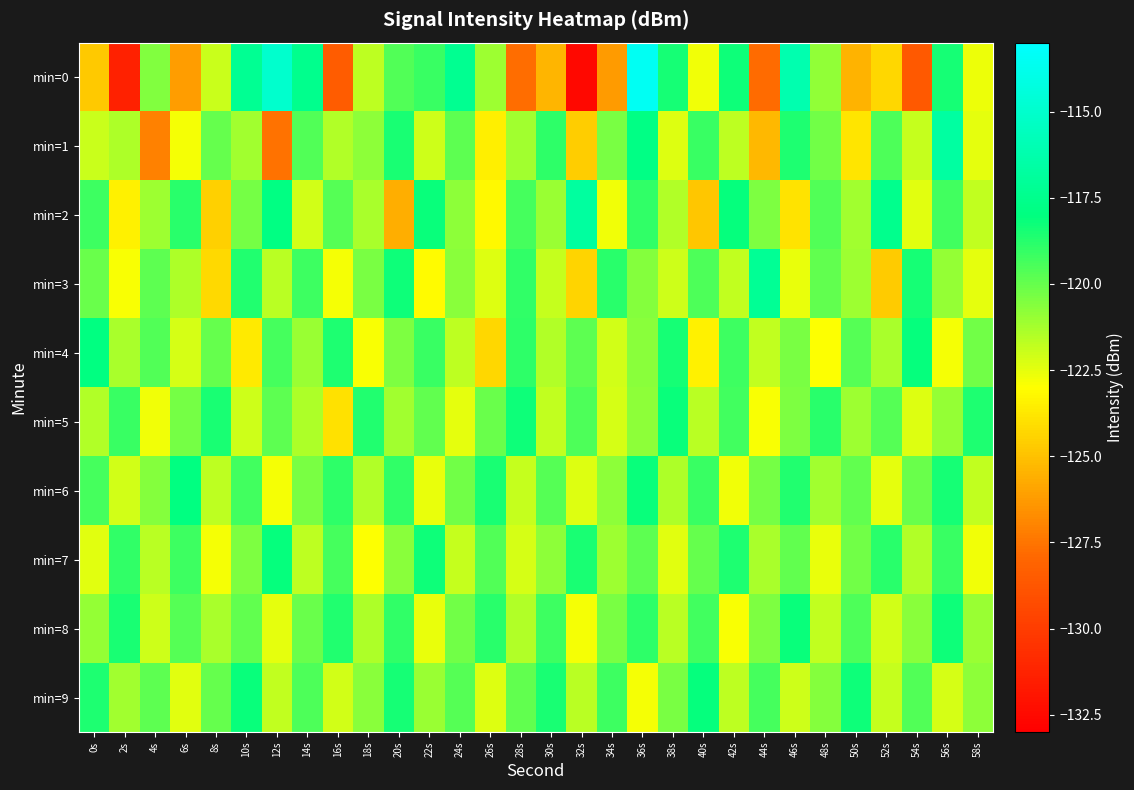

At which category does the chart reach its minimum across all series?

32s